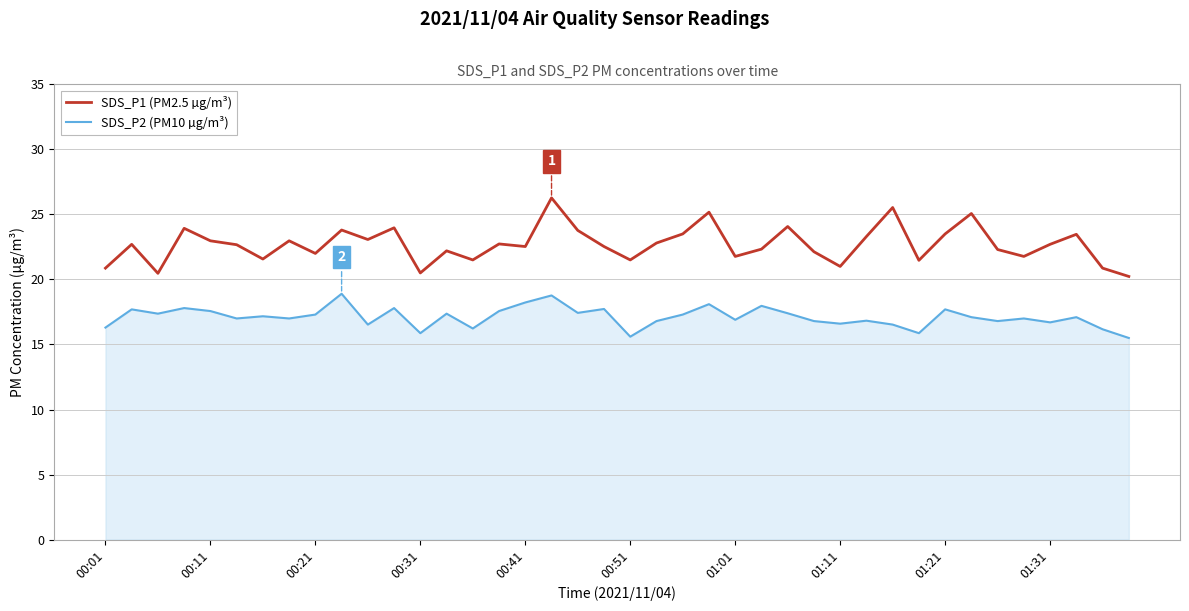

List the series in order of their overall mean, highest first.

SDS_P1 (PM2.5 µg/m³), SDS_P2 (PM10 µg/m³)